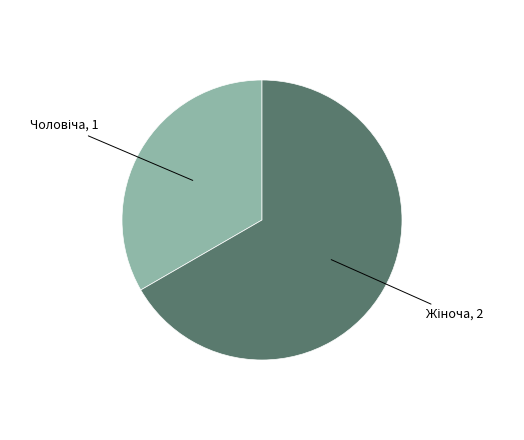

Is there a majority slice in this chart?

Yes